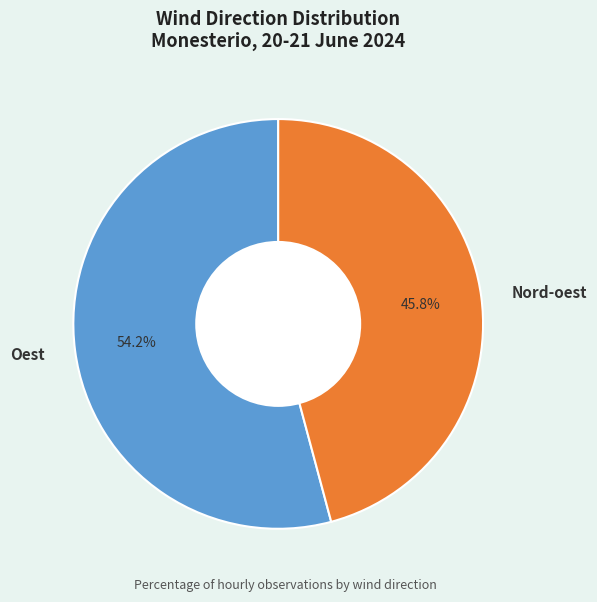

Is the sum of Nord-oest and Oest greater than half?

Yes